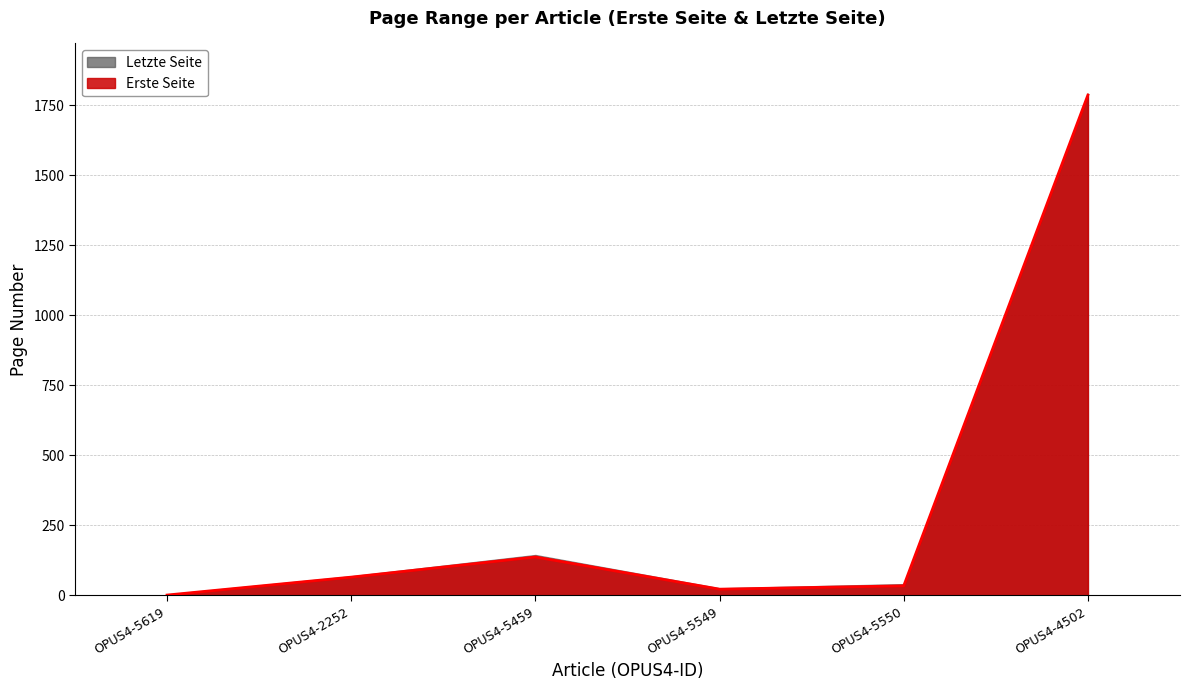

List the labels in order of value, largest first.

OPUS4-4502, OPUS4-5459, OPUS4-2252, OPUS4-5550, OPUS4-5549, OPUS4-5619